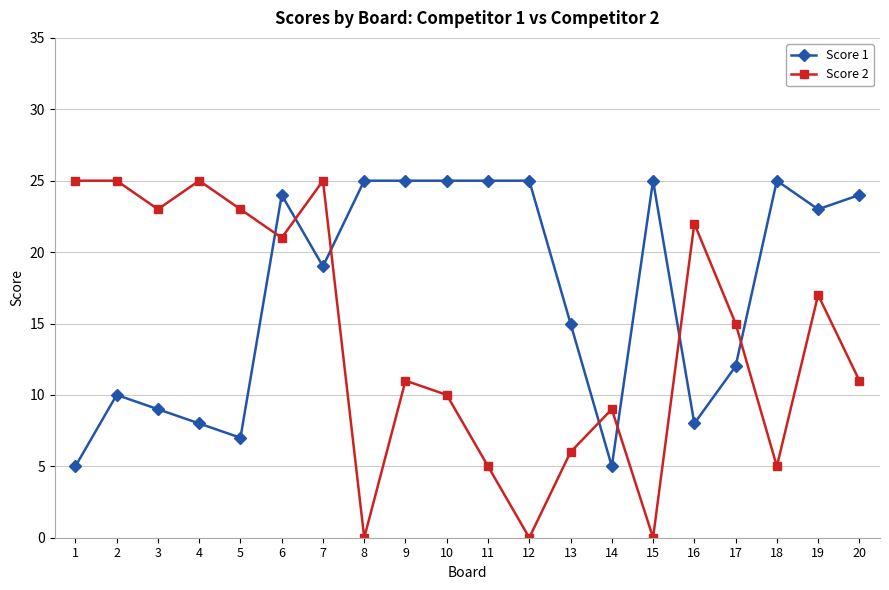

What is the maximum value shown in the chart?

25